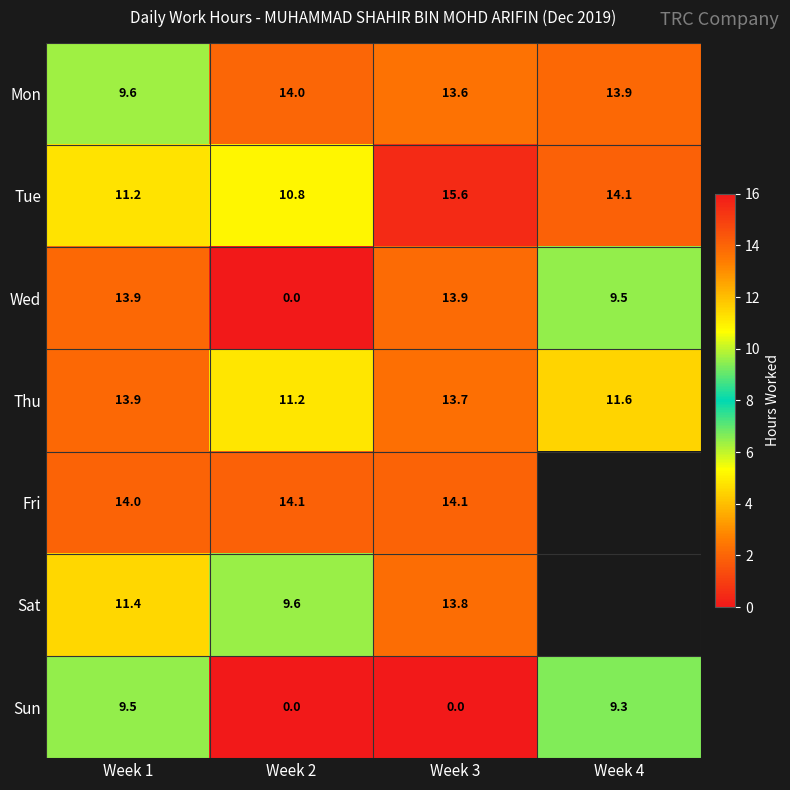

Is the value of Mon at Week 4 greater than the value of Wed at Week 4?

Yes